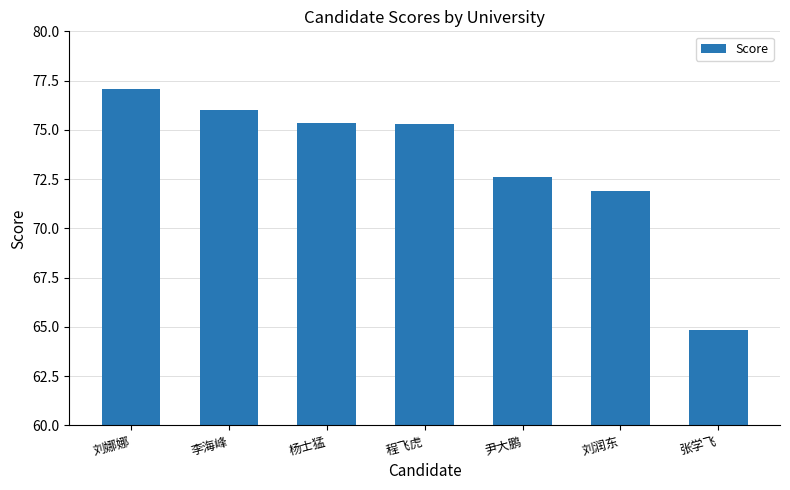

Are the bars horizontal?

No